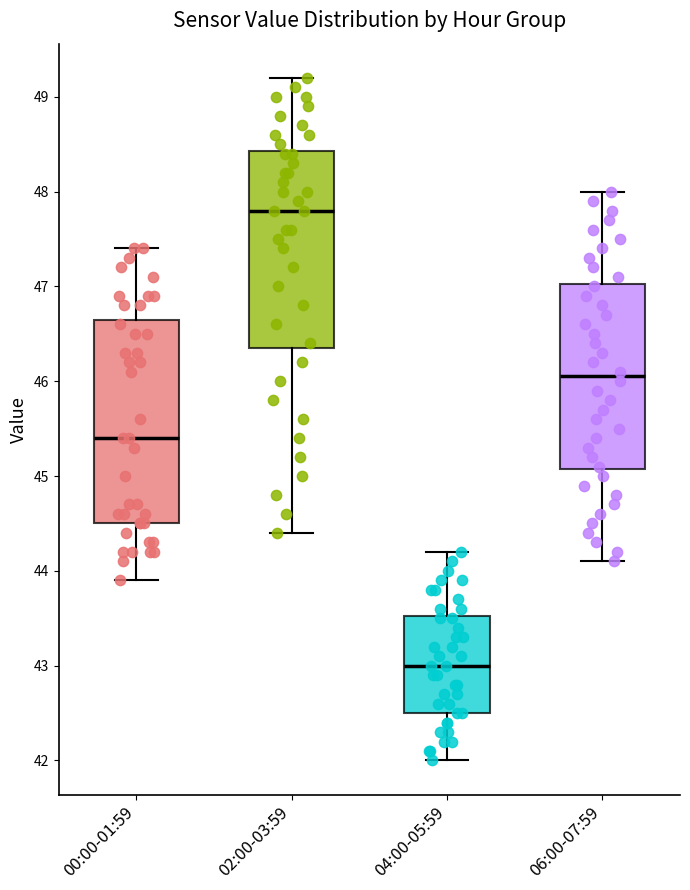

Where is the upper edge of the box for 02:00-03:59 on the y-axis? The values are not printed on the chart, so give them approximately, as read against the axis.

48.4